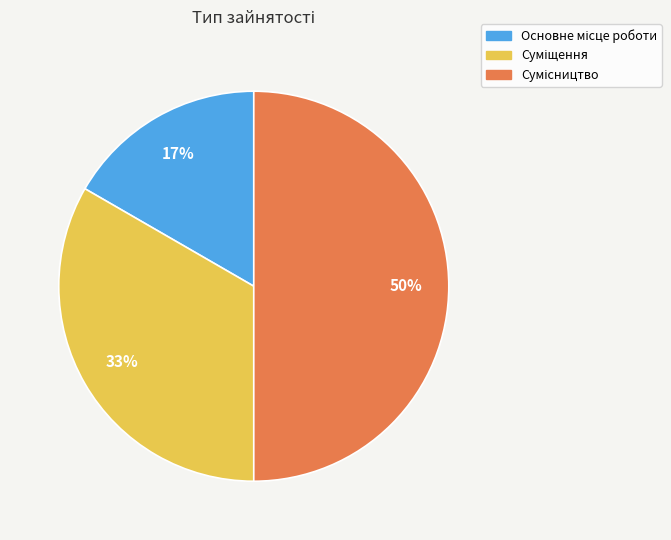

To the nearest percent, what is the difference between the largest and smallest slice percentages?

33%